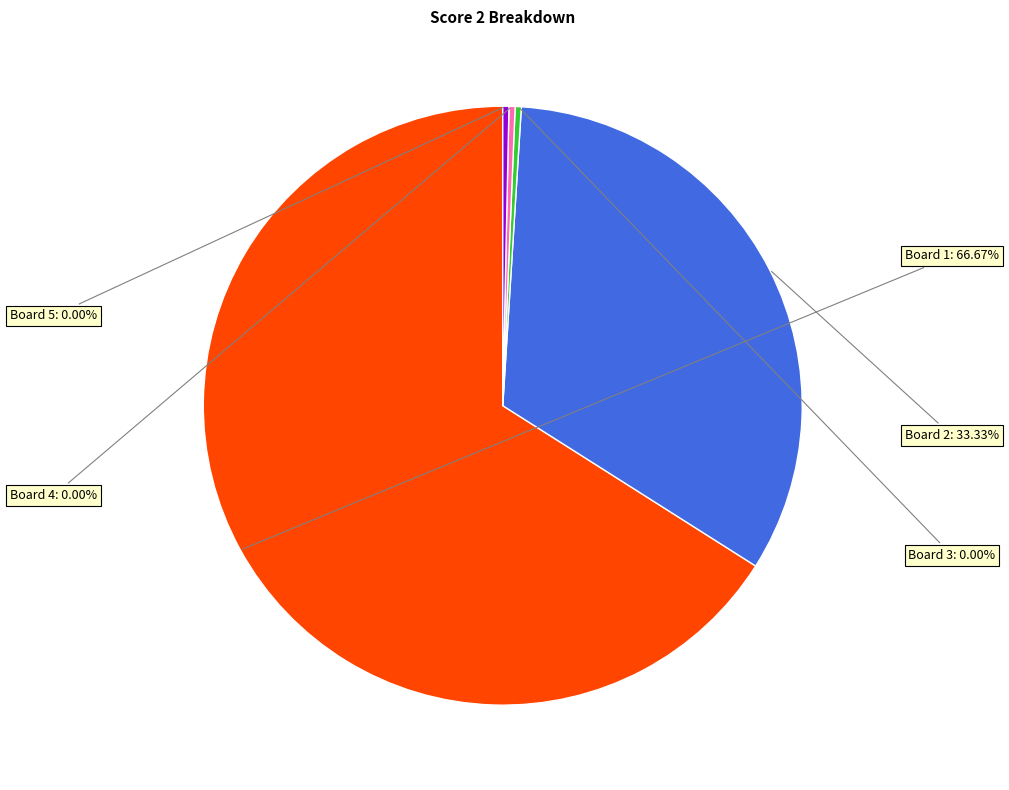

Which category has the smallest portion of the pie?

Board 3